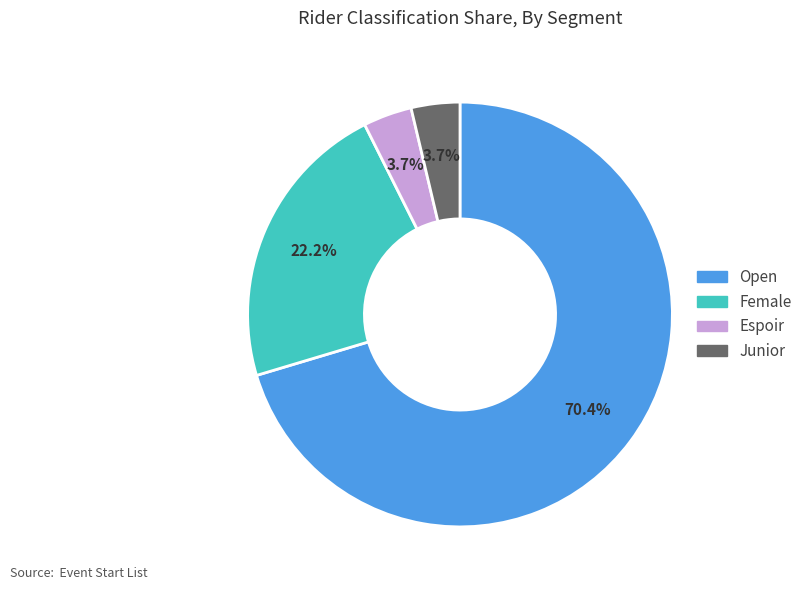

Approximately how many times larger is the value at Espoir compared to Open?

0.1